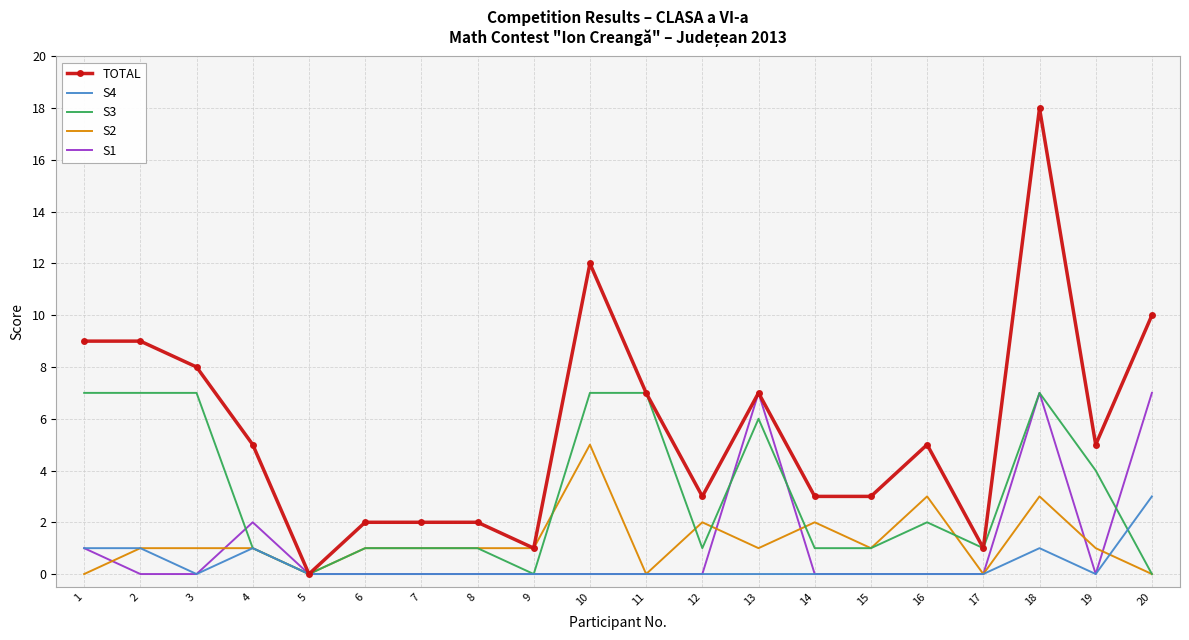

Between 6 and 18, which series saw the biggest shift?

TOTAL